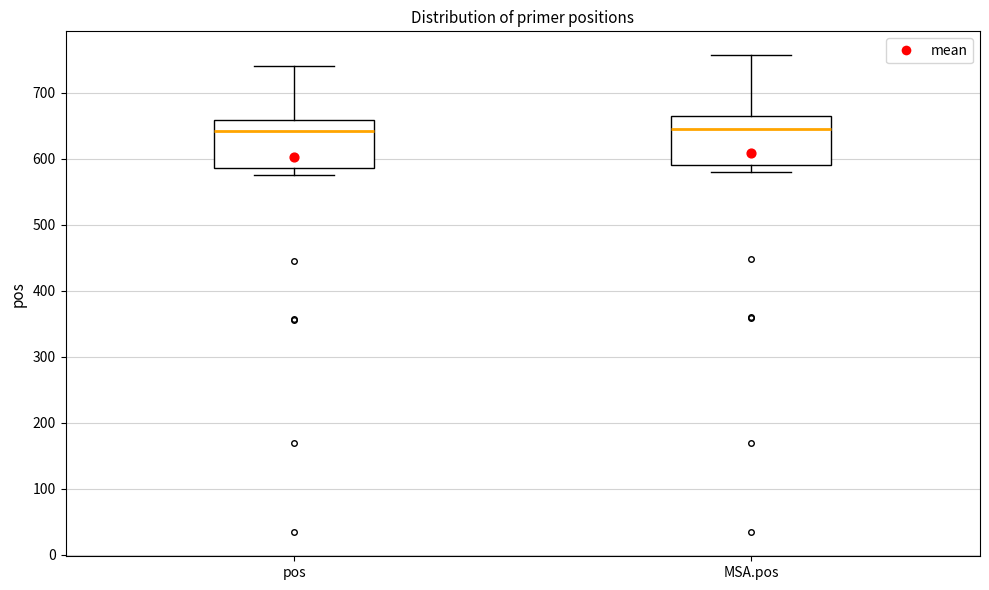

Reading left to right, transcribe this box plot: for each box, give where its median line is, the range the box spans, and where its two whiskers end, as read against the y-axis. The values are not printed on the chart, so give them approximately, as read against the axis.

pos: median 640, box 590 to 660, whiskers 580 to 740
MSA.pos: median 650, box 590 to 670, whiskers 580 to 760